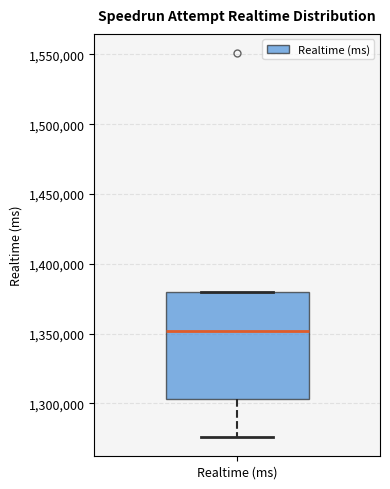

Where is the lower edge of the box for Realtime (ms) on the y-axis? The values are not printed on the chart, so give them approximately, as read against the axis.

1305000